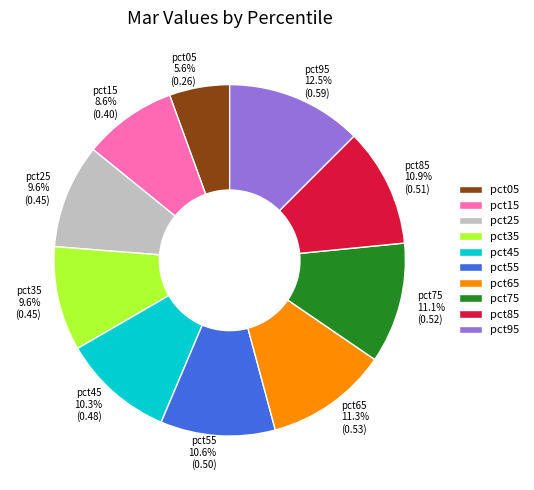

The pct75 slice represents 1% of the pie. True or false?

False